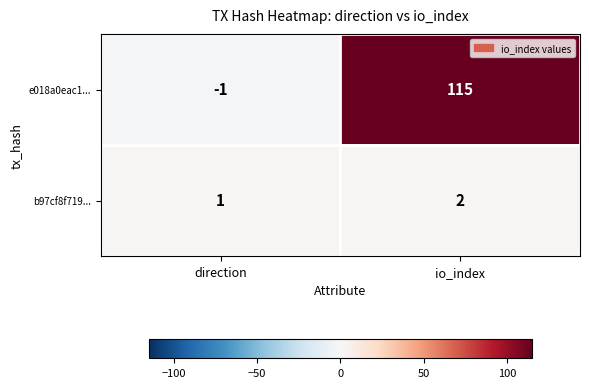

What is the sum of all b97cf8f719... values?

3